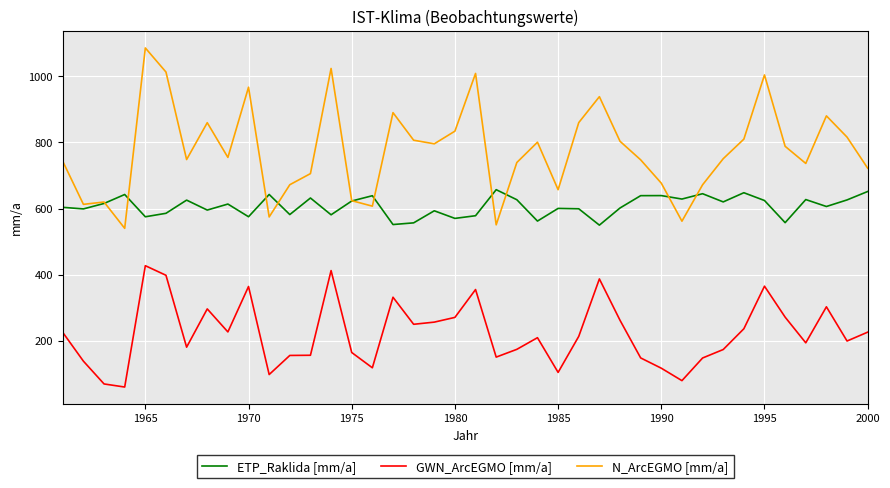

List the series in order of their peak value, highest first.

N_ArcEGMO [mm/a], ETP_Raklida [mm/a], GWN_ArcEGMO [mm/a]